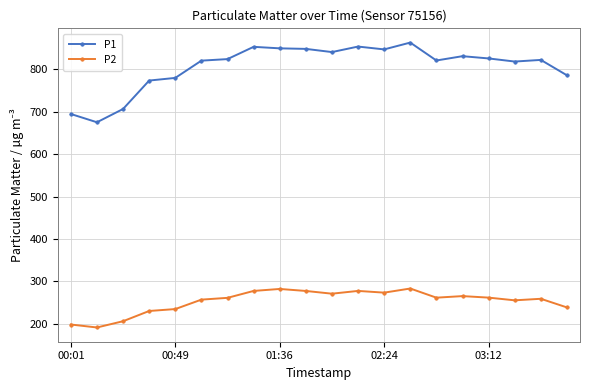

At how many categories does at least one series exceed 509?

20